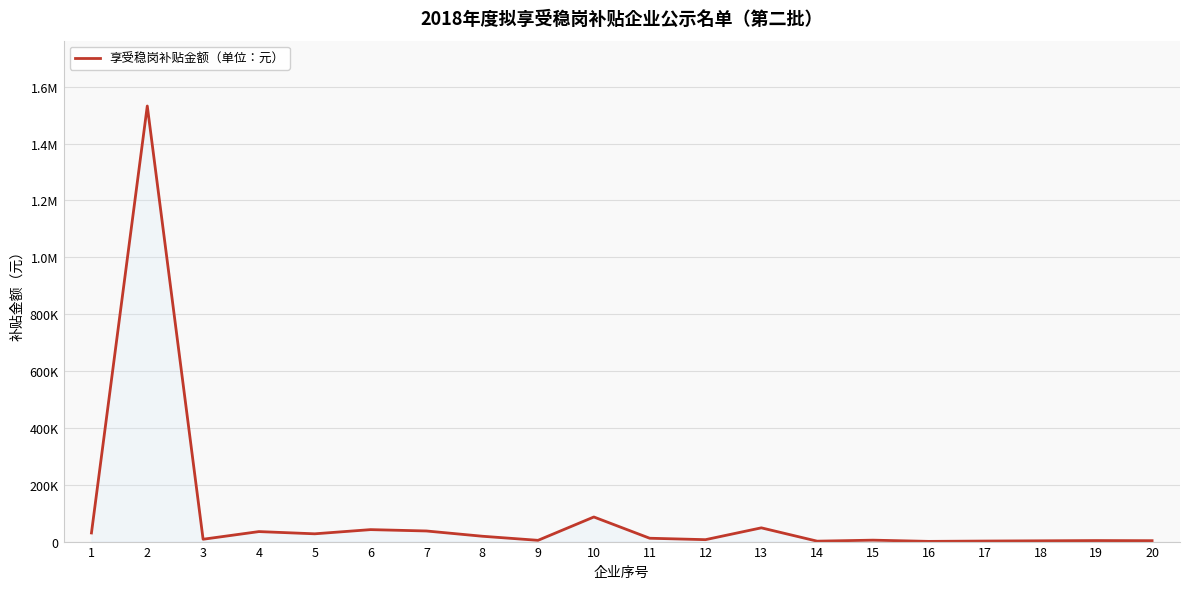

At which category does the chart reach its minimum across all series?

16